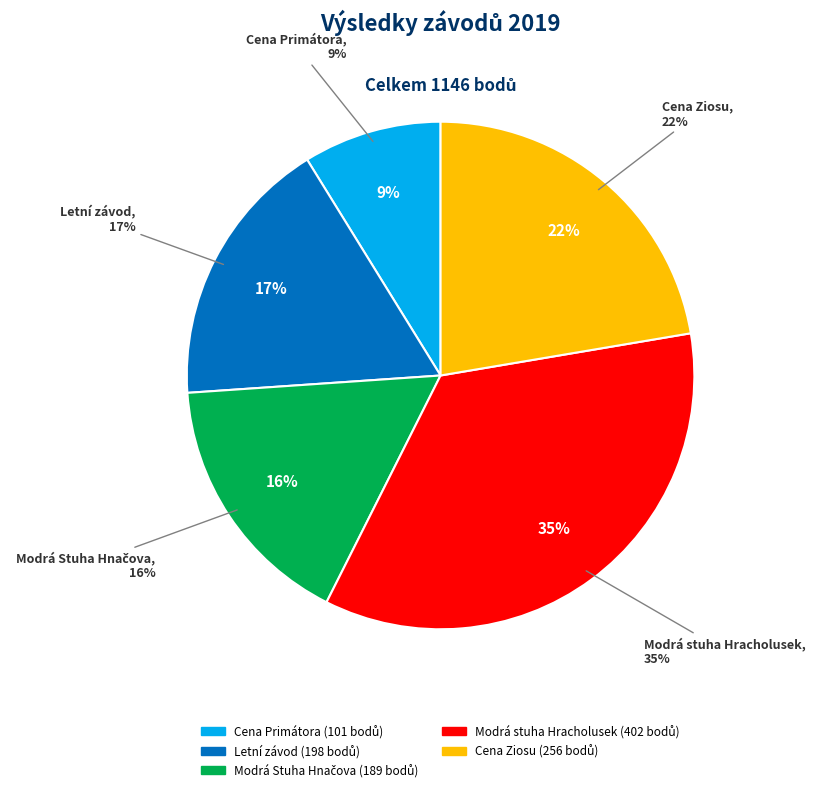

Which category has the smallest portion of the pie?

Cena Primátora (191413)